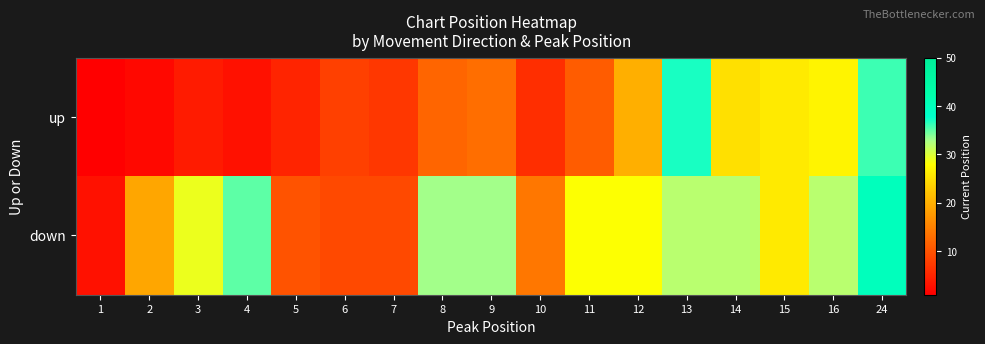

Which series has the largest total across all categories?

down